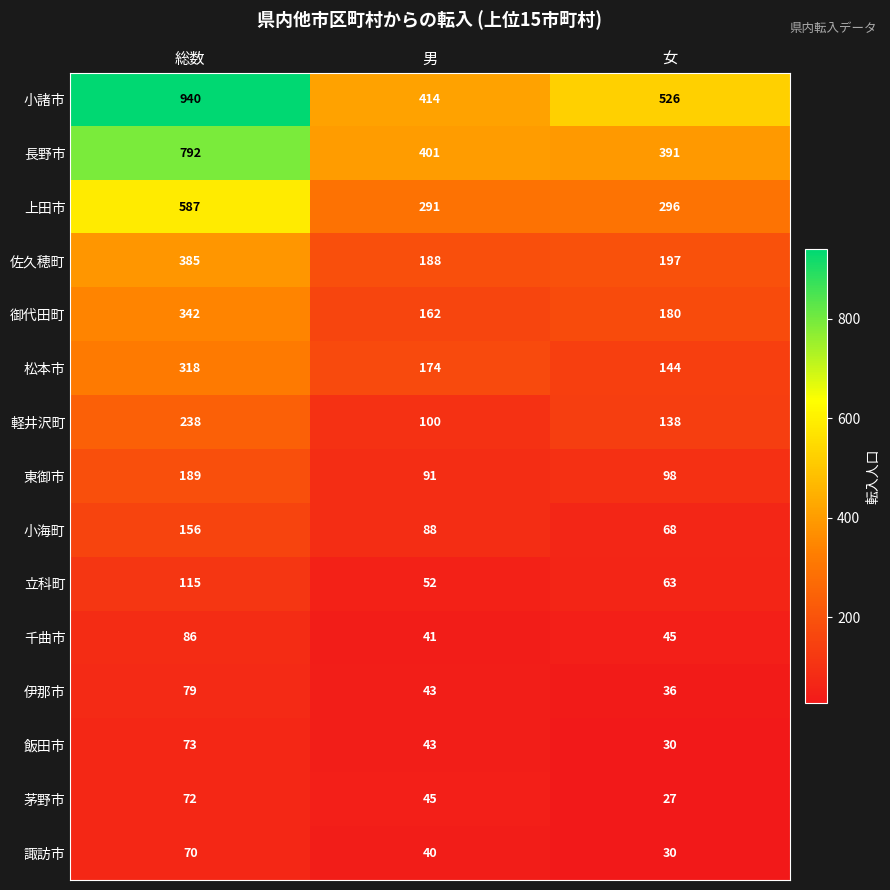

At how many categories does at least one series exceed 666?

1